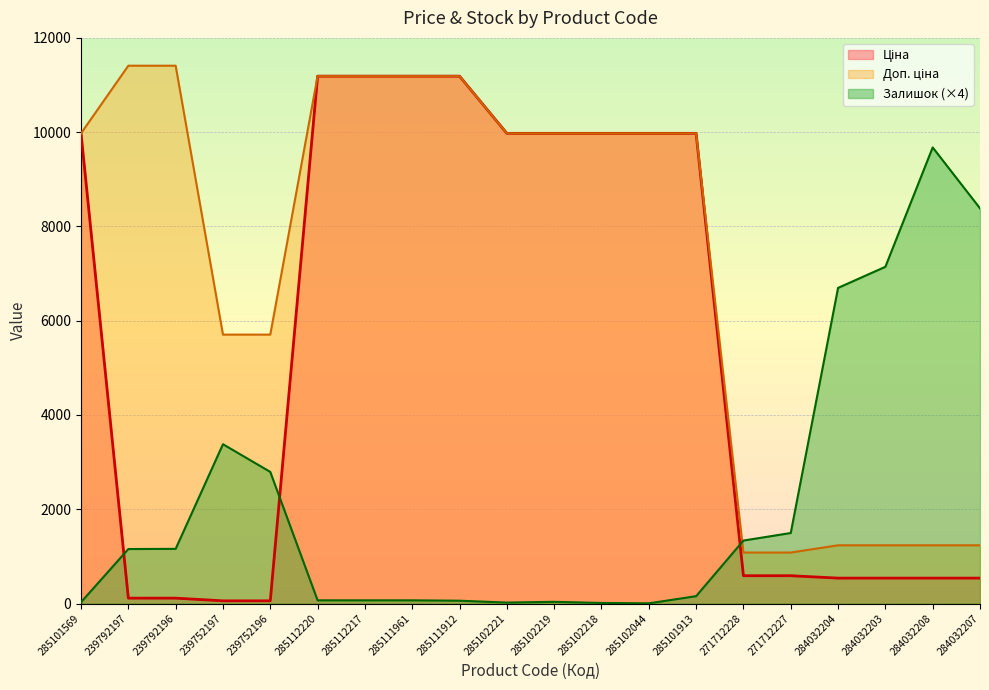

How many lines are shown in the chart?

3